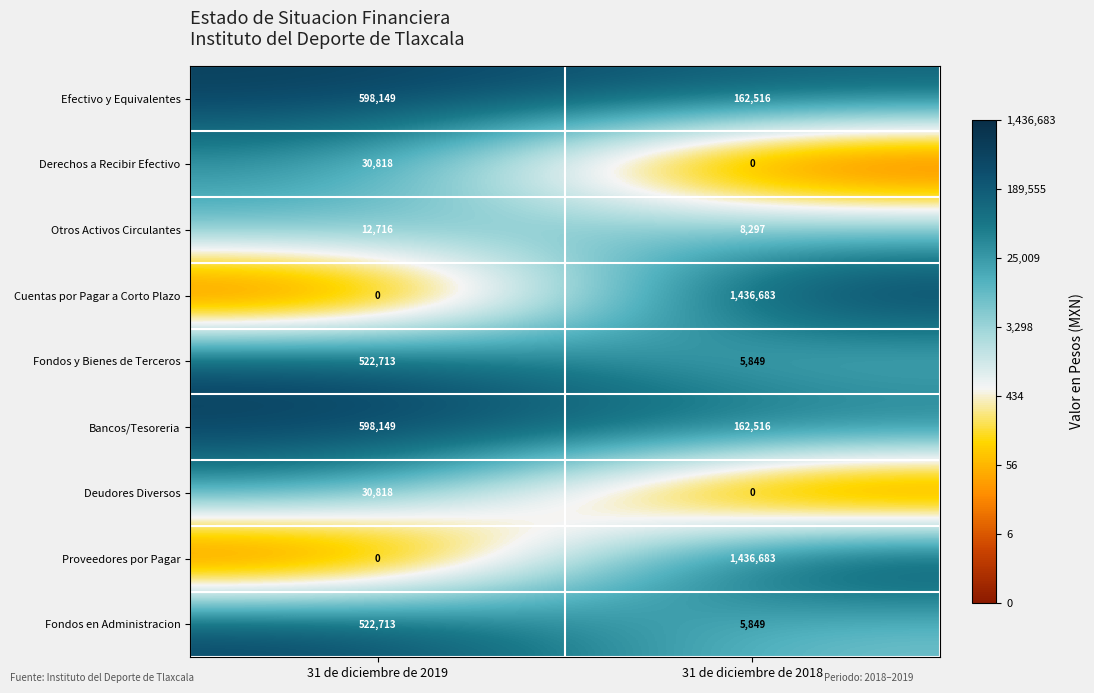

How many categories are shown in the chart?

2